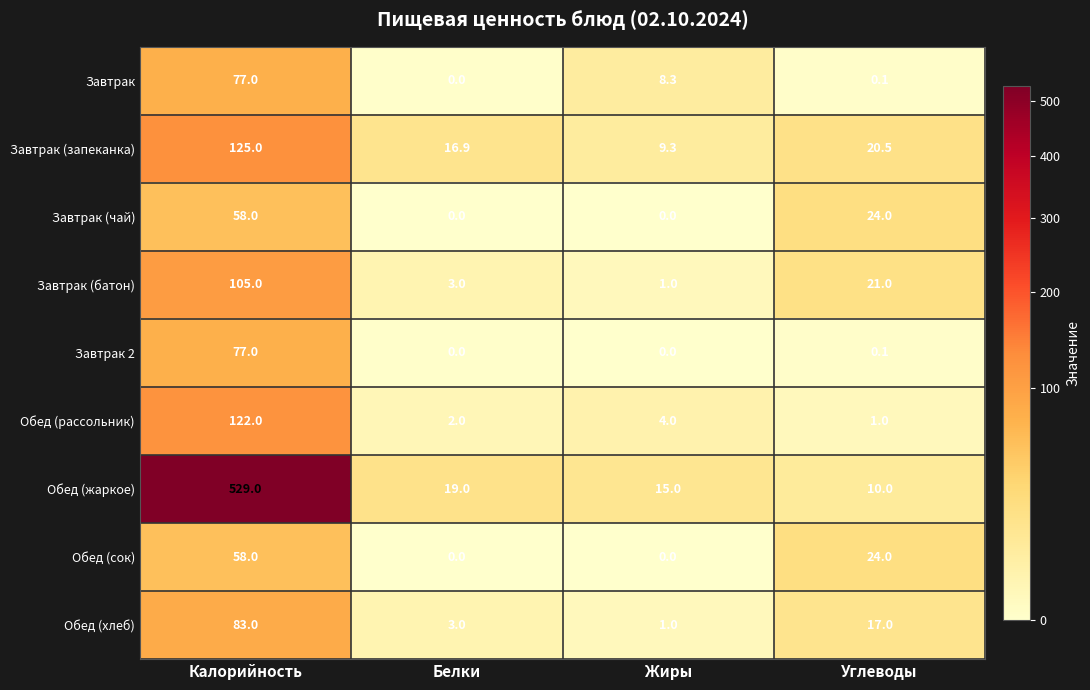

At which category is the sum across all series the highest?

Калорийность